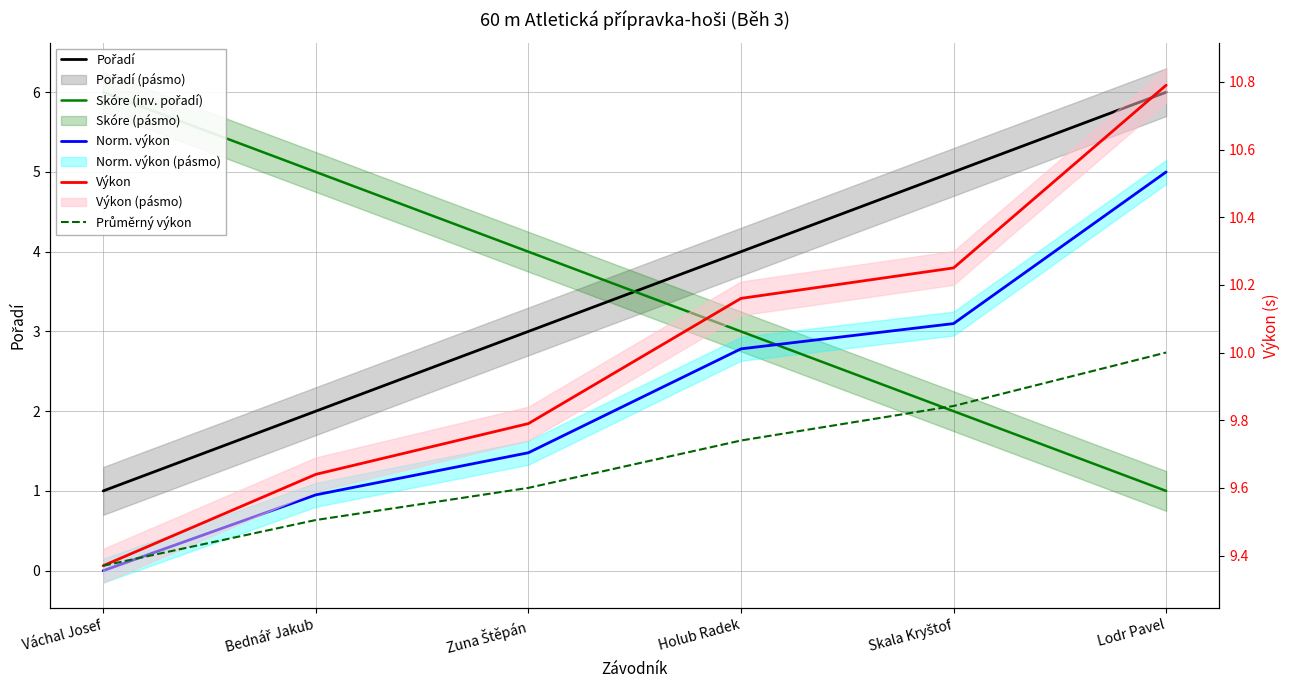

How many data points in Pořadí are less than 4?

3